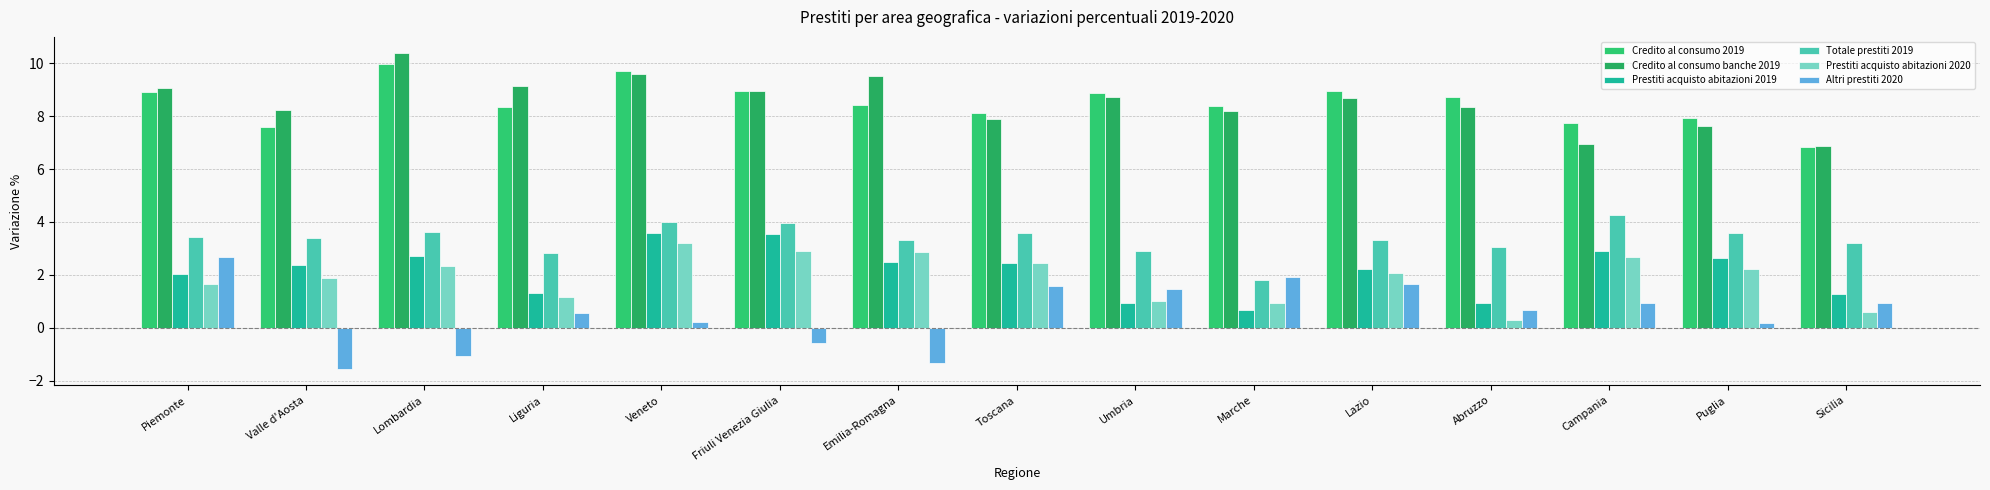

What is the label of the 13th bar from the right?

Lombardia